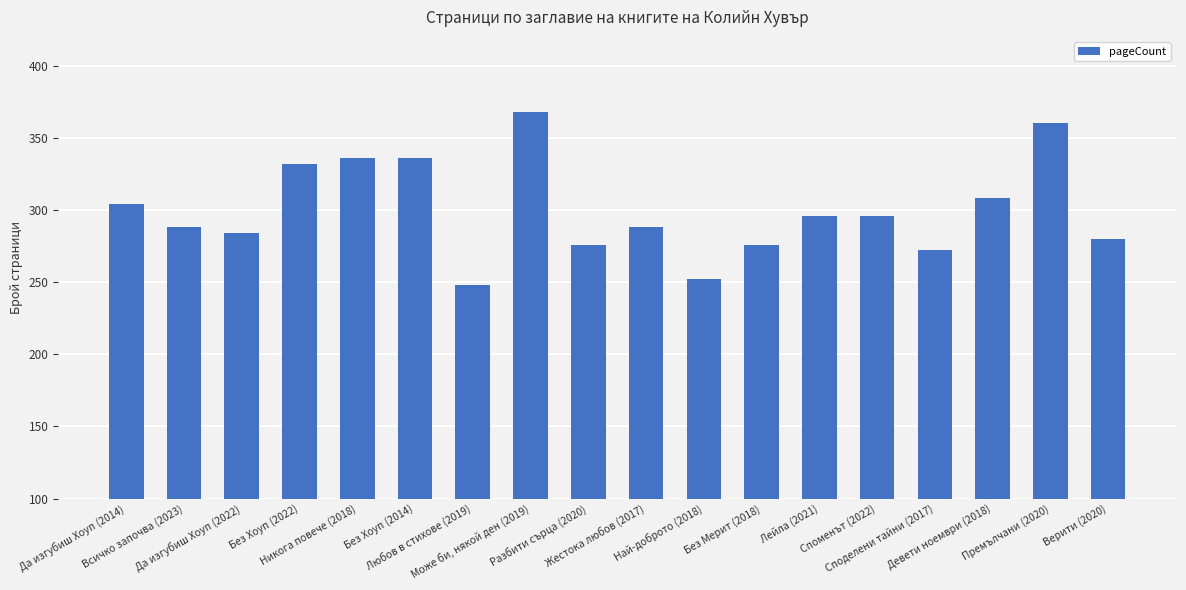

Between Да изгубиш Хоуп (2022) and Девети ноември (2018), which is larger?

Девети ноември (2018)